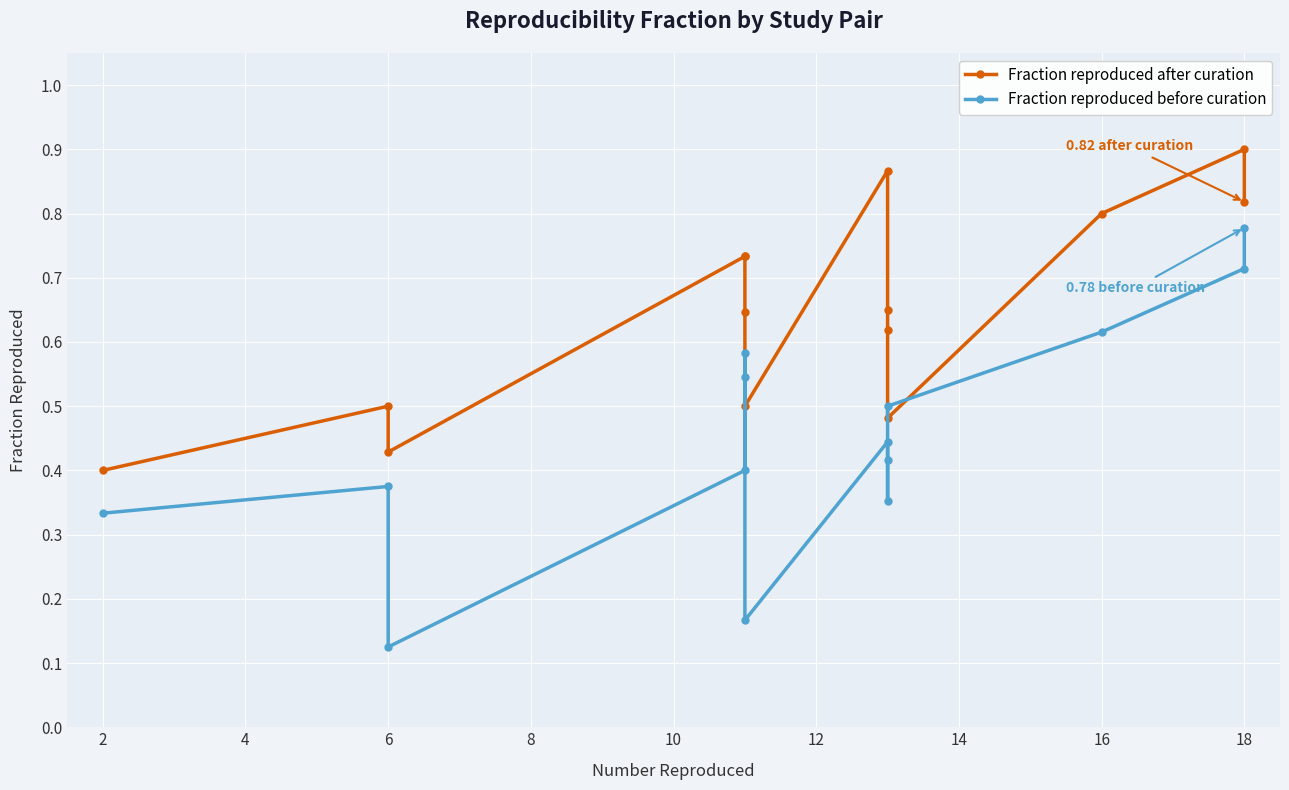

Is this an area chart (filled region under the line)?

No